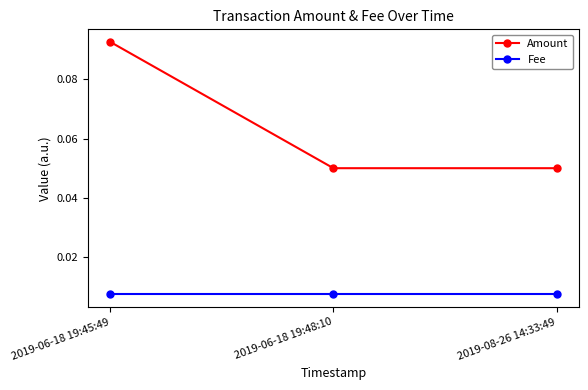

The value of Amount at 2019-08-26 14:33:49 is 0.0. True or false?

False